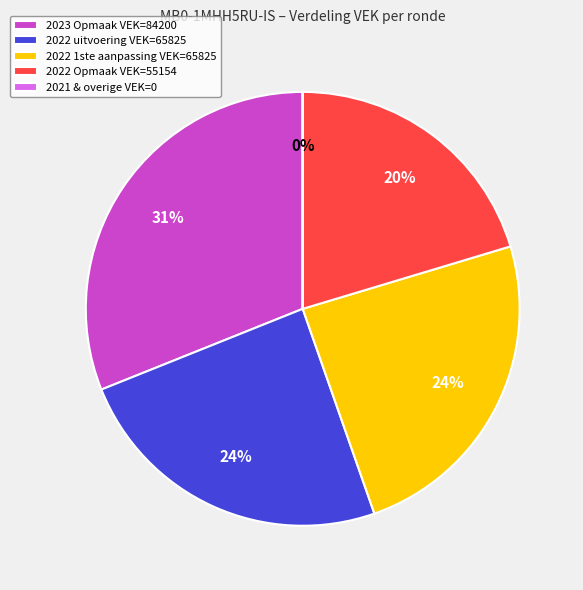

Between 2022 Opmaak VEK=55154 and 2022 1ste aanpassing VEK=65825, which is larger?

2022 1ste aanpassing VEK=65825